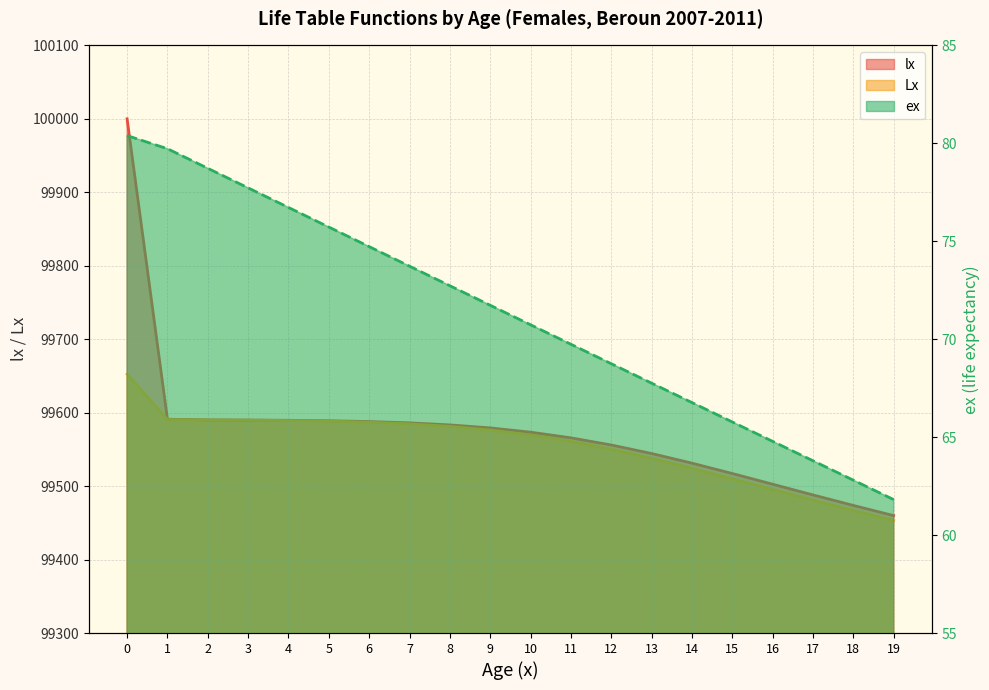

At 3, list the series in order from smallest to largest.

ex, Lx, lx